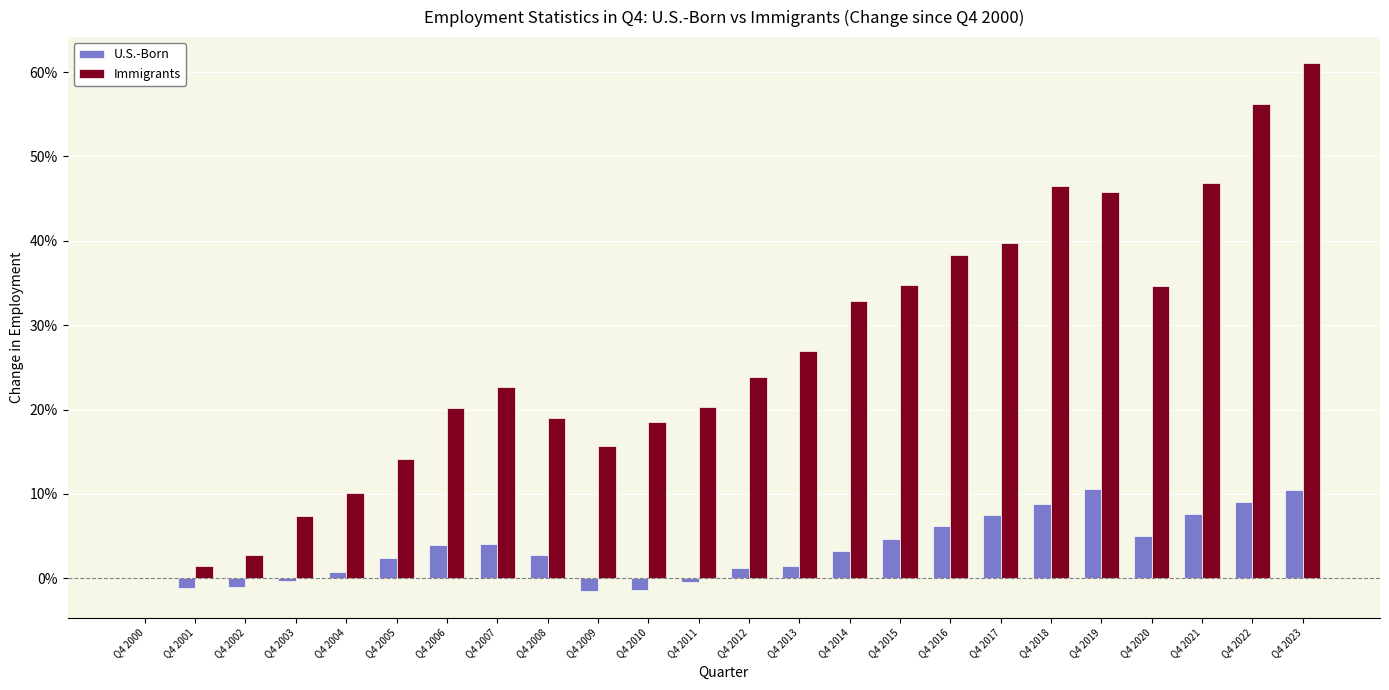

Are the bars grouped side by side (vs. stacked)?

Yes